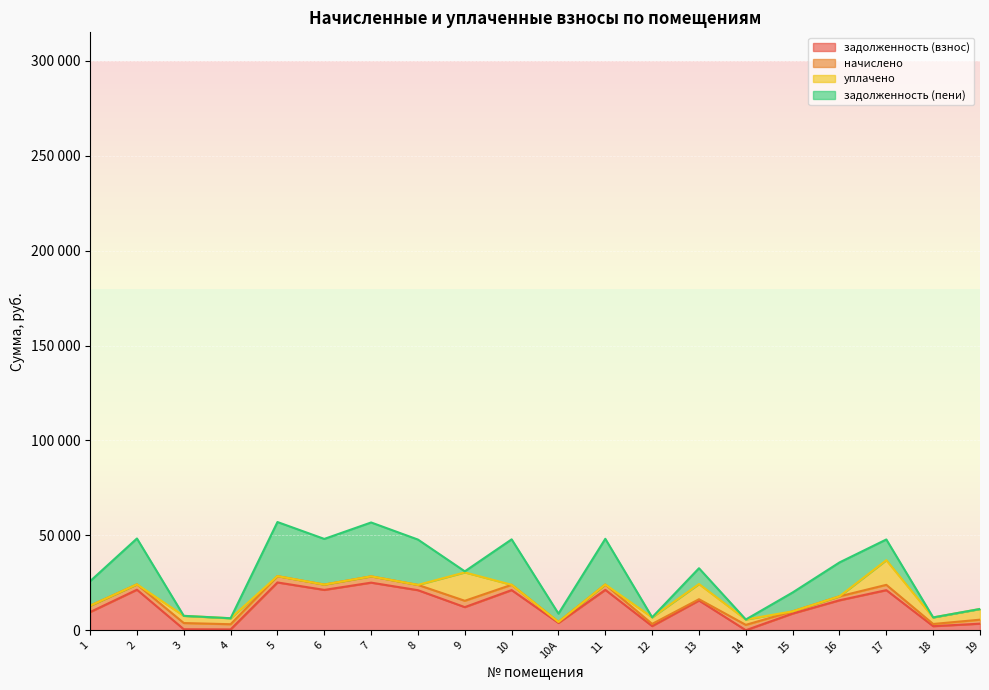

What is the label of the 18th point from the left?

17